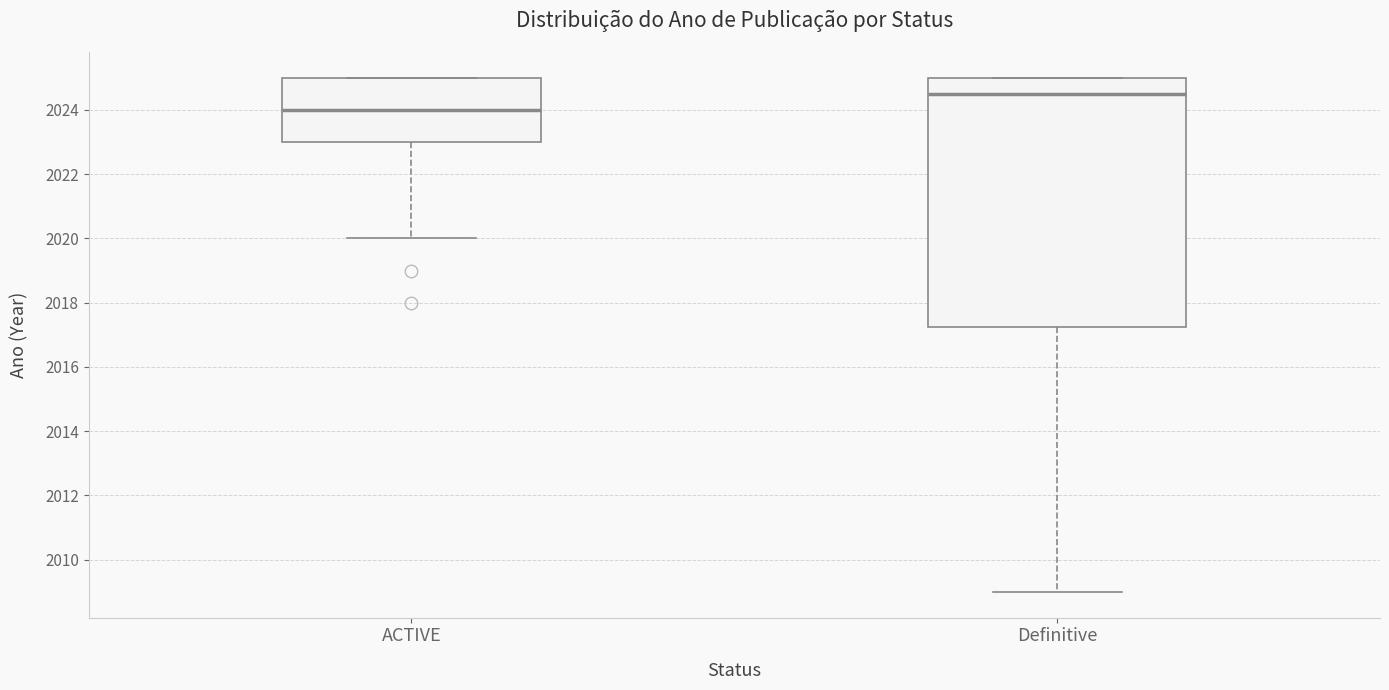

Which box is the tallest, from its lower edge to its upper edge?

Definitive